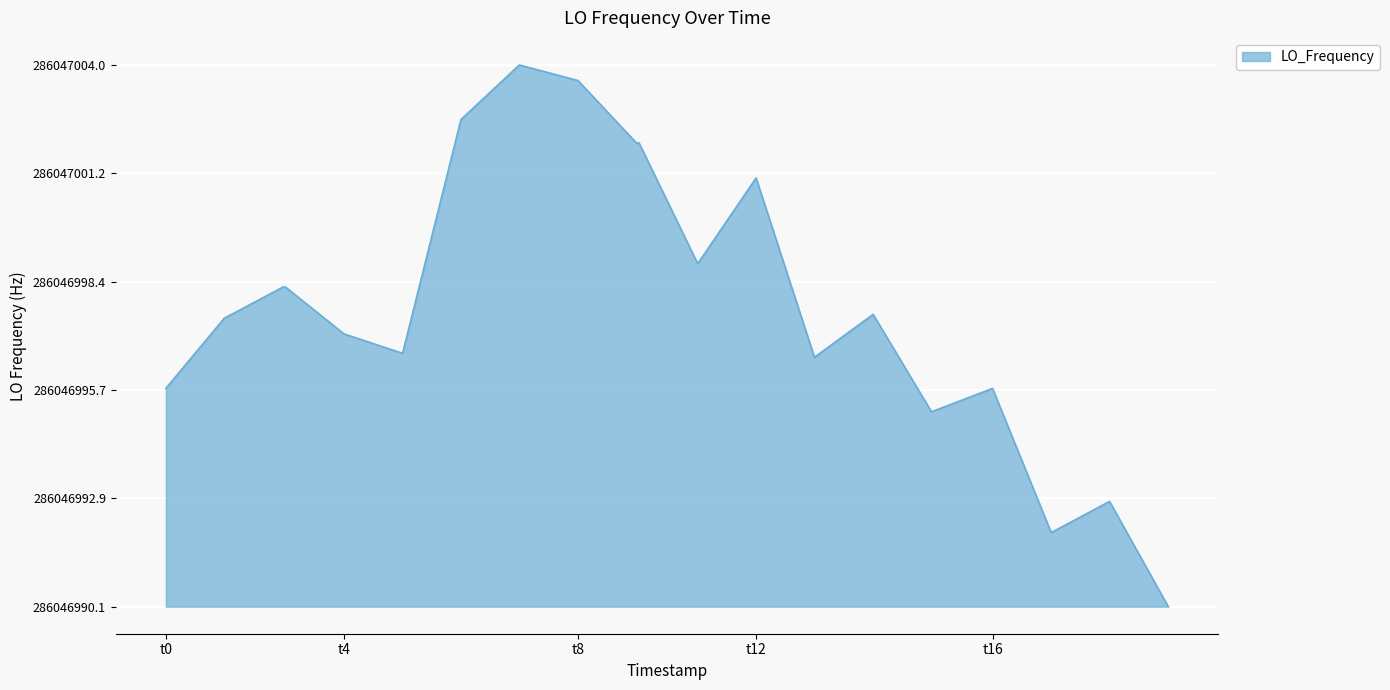

Does the chart display data point markers on the line(s)?

No